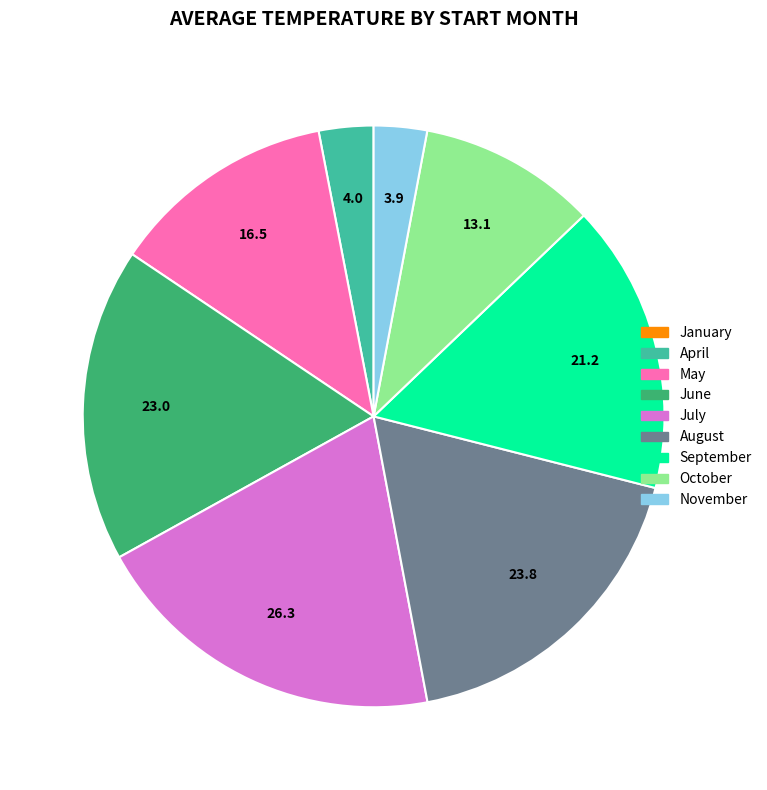

Is there a majority slice in this chart?

No